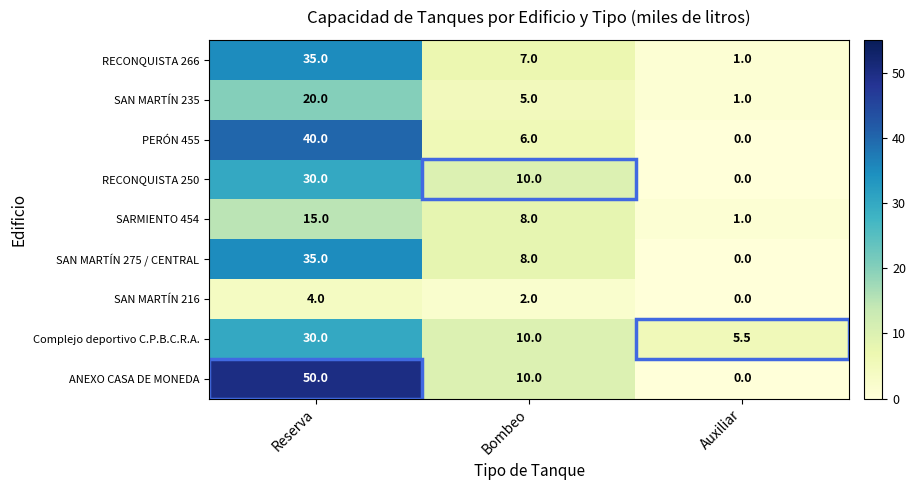

What is the spread (max minus min) of values at Bombeo?

8.0